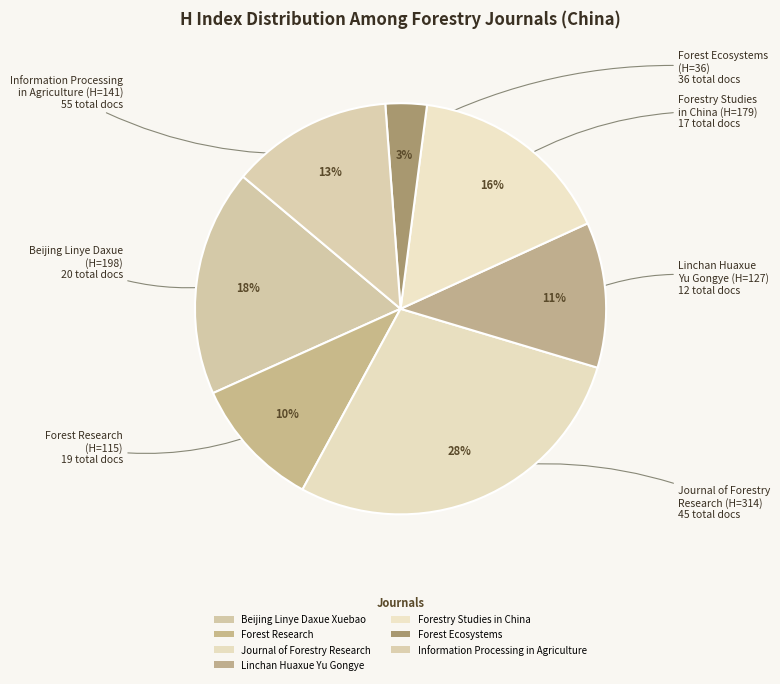

Count the number of slices in the pie.

7